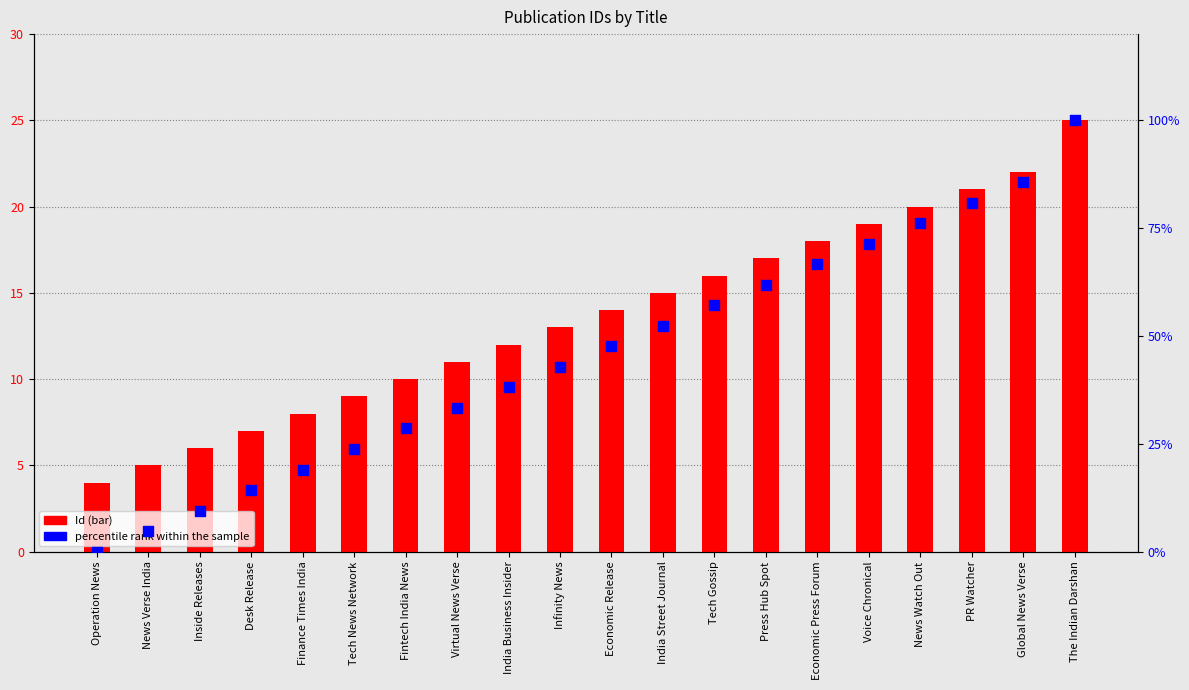

Which series has the widest spread of Y values?

percentile rank within the sample